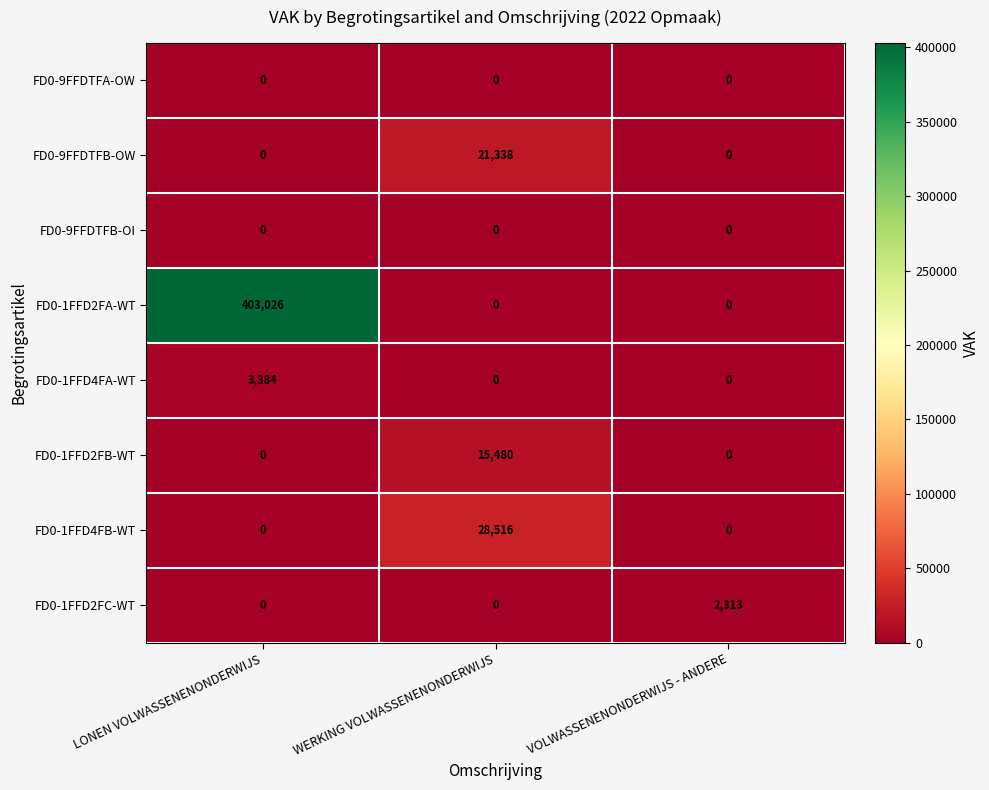

What is the spread (max minus min) of values at VOLWASSENENONDERWIJS - ANDERE?

2313